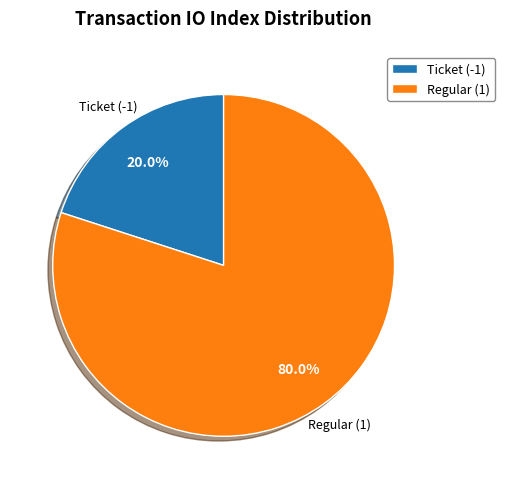

To the nearest percent, what is the average slice percentage?

50%